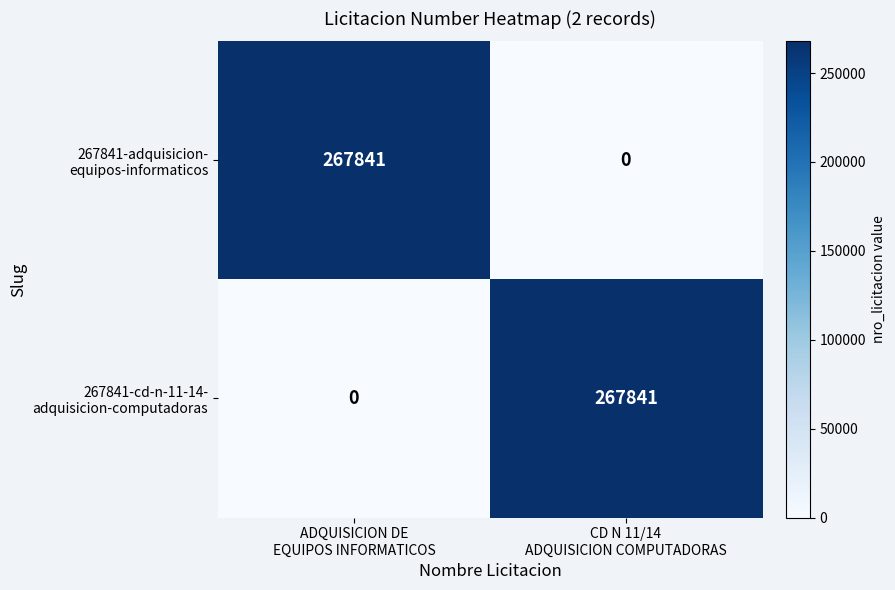

What is the maximum value shown in the chart?

267841